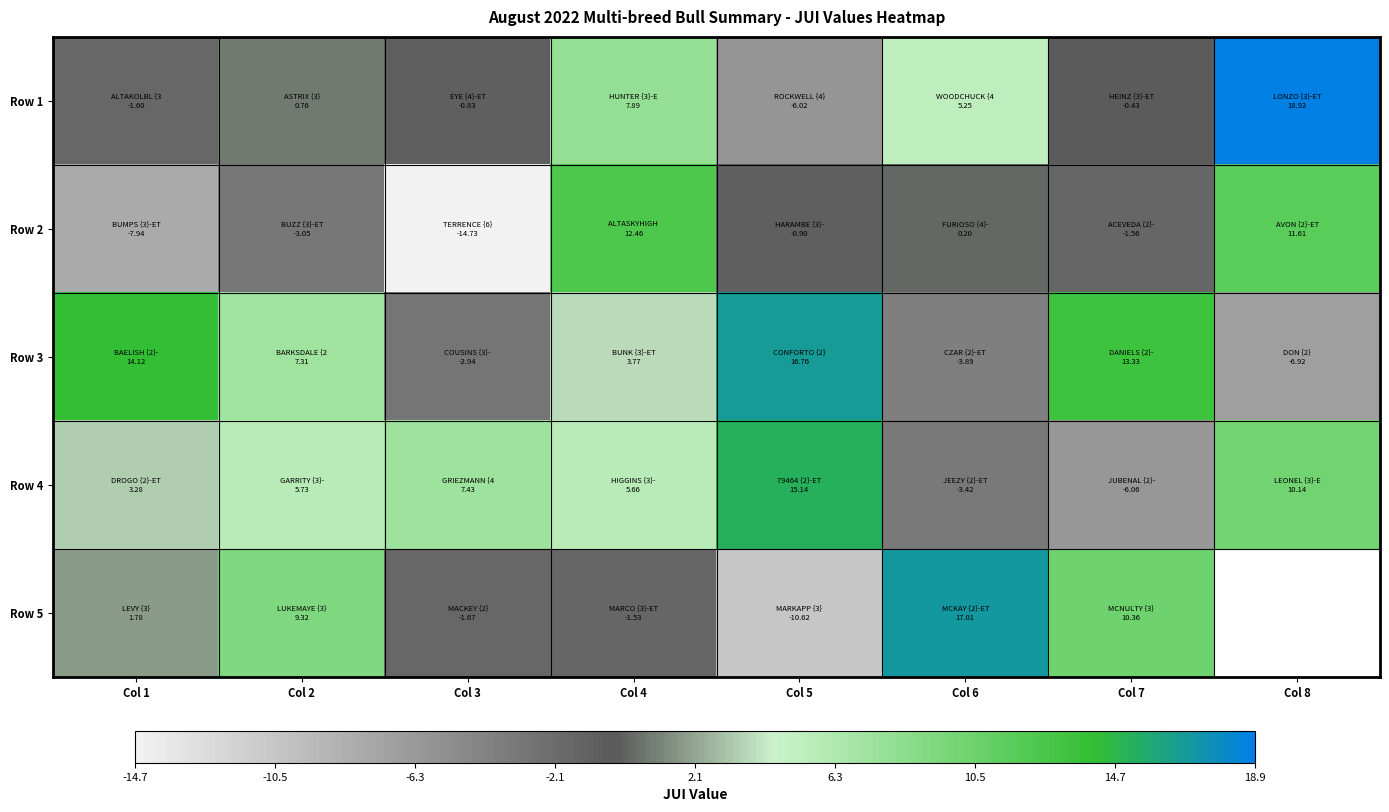

Rank the series at Col 2 from highest to lowest value.

Row 5, Row 3, Row 4, Row 1, Row 2